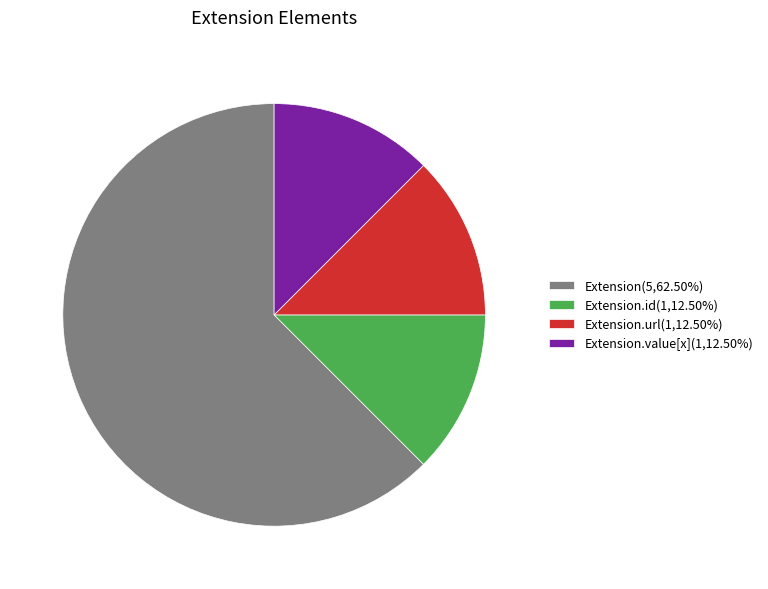

How many slices are in this pie chart?

4